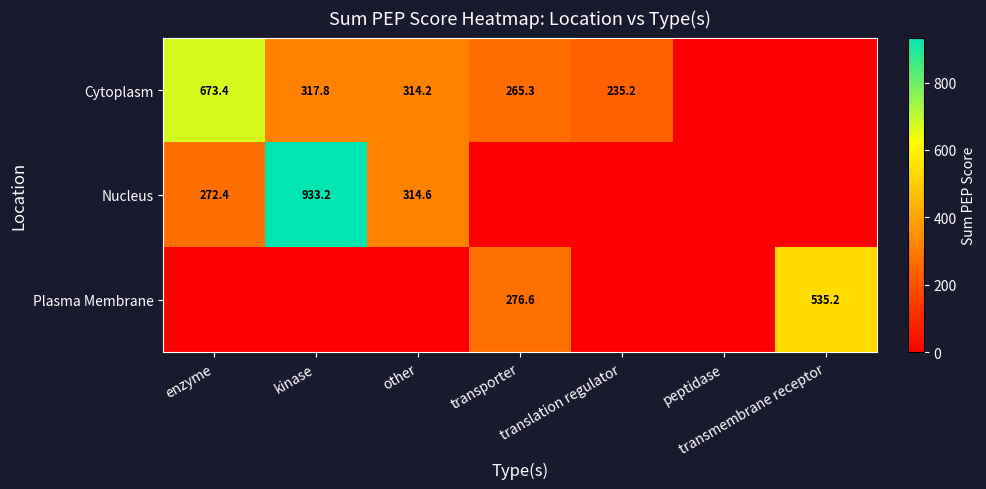

Count the number of categories in the chart.

7